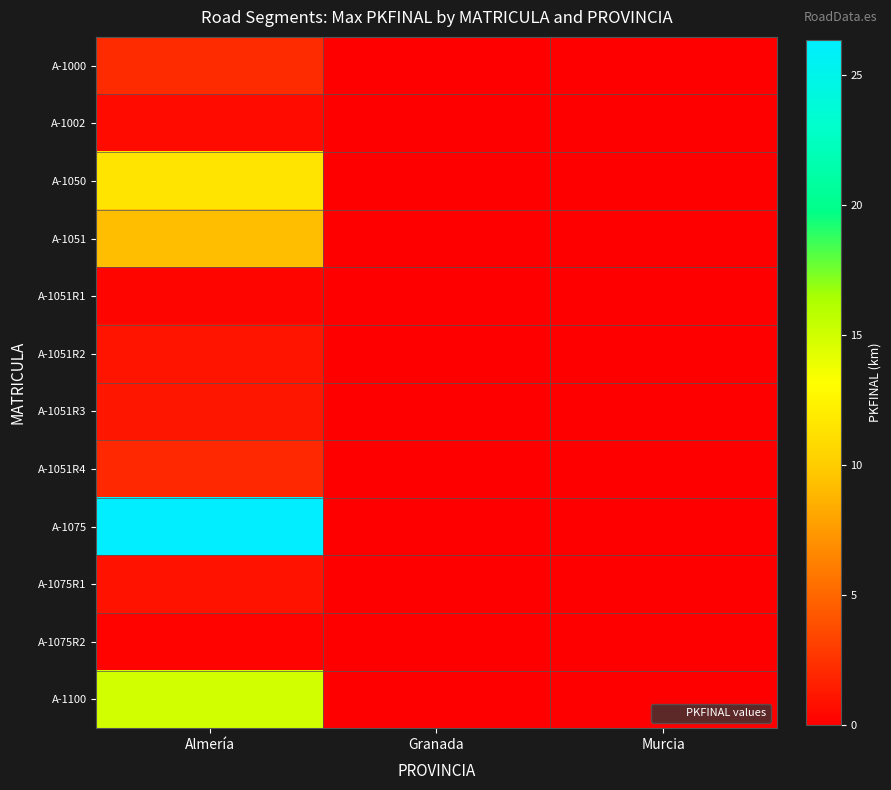

Reading left to right, transcribe all the data shown in this chart.

A-1000: Almería=2.1	Granada=0.0	Murcia=0.0
A-1002: Almería=0.6	Granada=0.0	Murcia=0.0
A-1050: Almería=11.5	Granada=0.0	Murcia=0.0
A-1051: Almería=9.3	Granada=0.0	Murcia=0.0
A-1051R1: Almería=0.3	Granada=0.0	Murcia=0.0
A-1051R2: Almería=1.0	Granada=0.0	Murcia=0.0
A-1051R3: Almería=1.1	Granada=0.0	Murcia=0.0
A-1051R4: Almería=2.0	Granada=0.0	Murcia=0.0
A-1075: Almería=26.3	Granada=0.0	Murcia=0.0
A-1075R1: Almería=0.9	Granada=0.0	Murcia=0.0
A-1075R2: Almería=0.2	Granada=0.0	Murcia=0.0
A-1100: Almería=14.9	Granada=0.0	Murcia=0.0